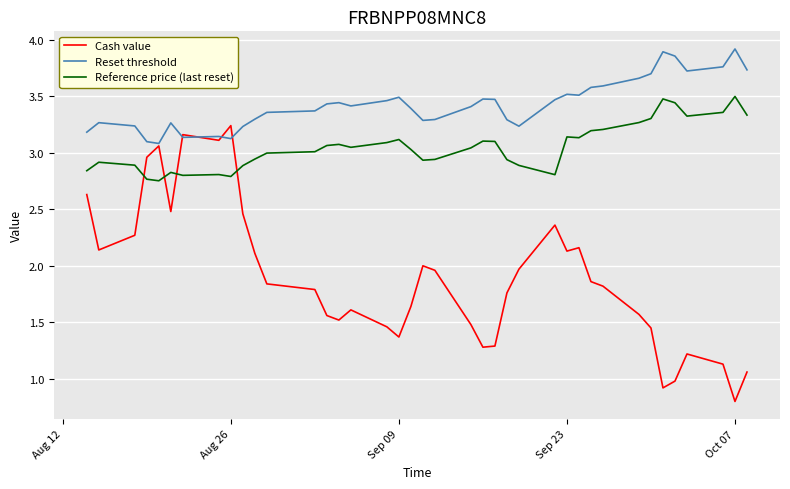

True or false: Reset threshold and Reference price (last reset) cross at least once.

False